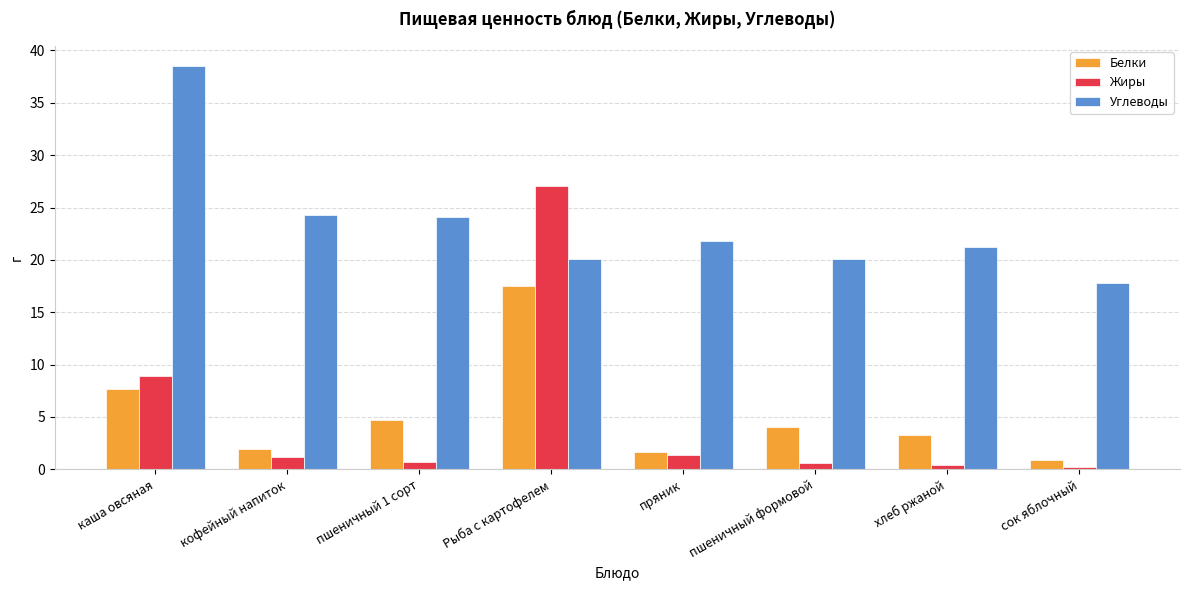

How many data points in Белки are less than 4?

4